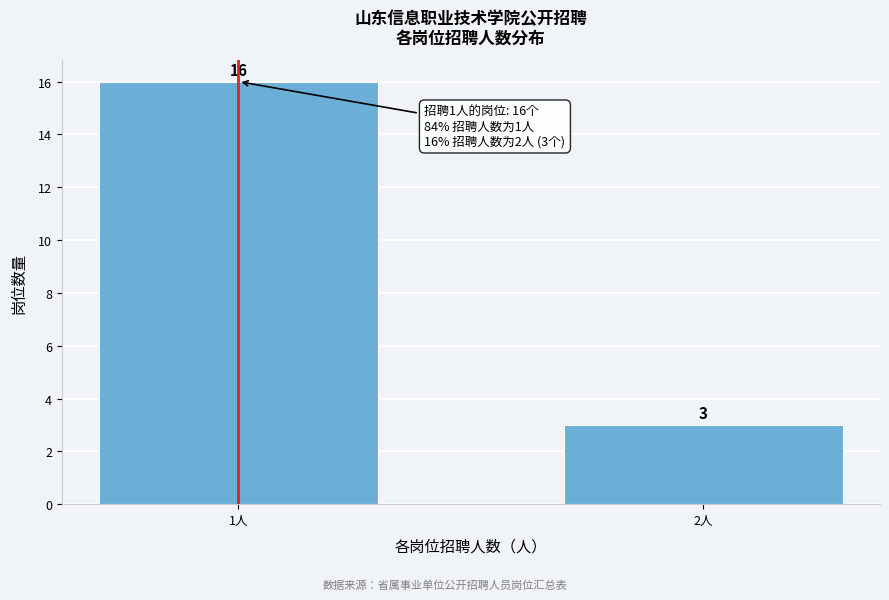

Reading left to right, what are all the values shown in this chart?

16	3